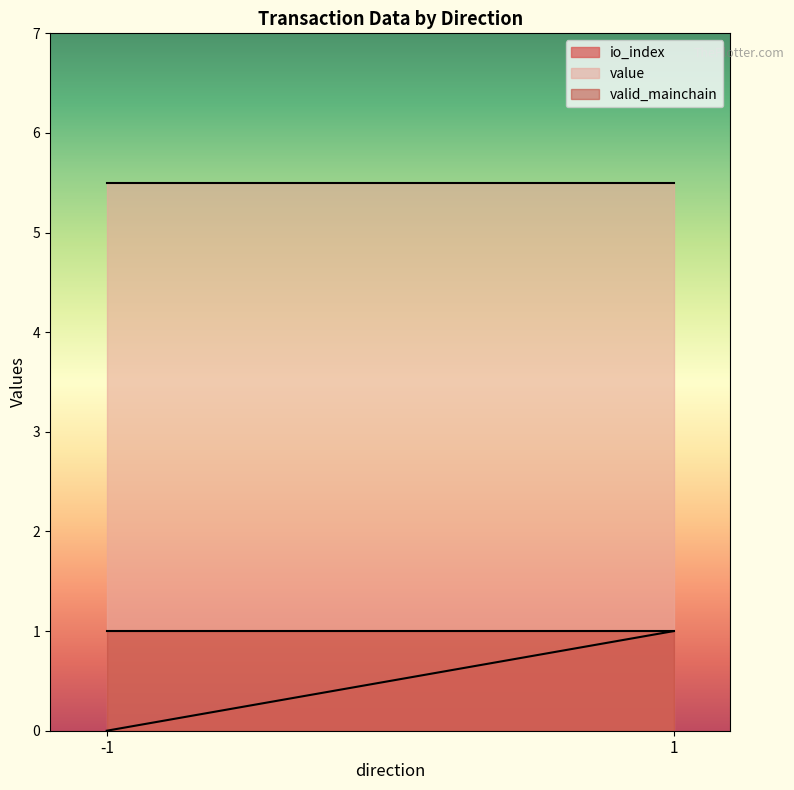

The valid_mainchain series shows 1.0 at 1. True or false?

True